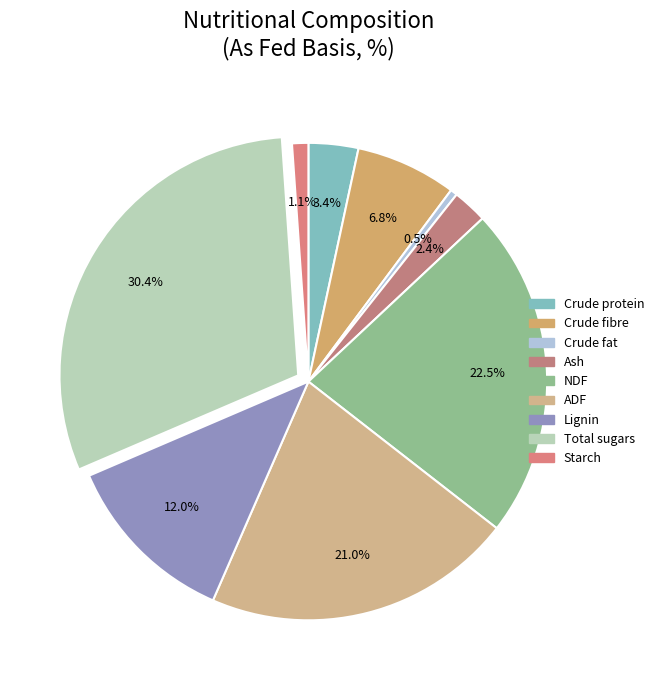

Count the number of slices in the pie.

9